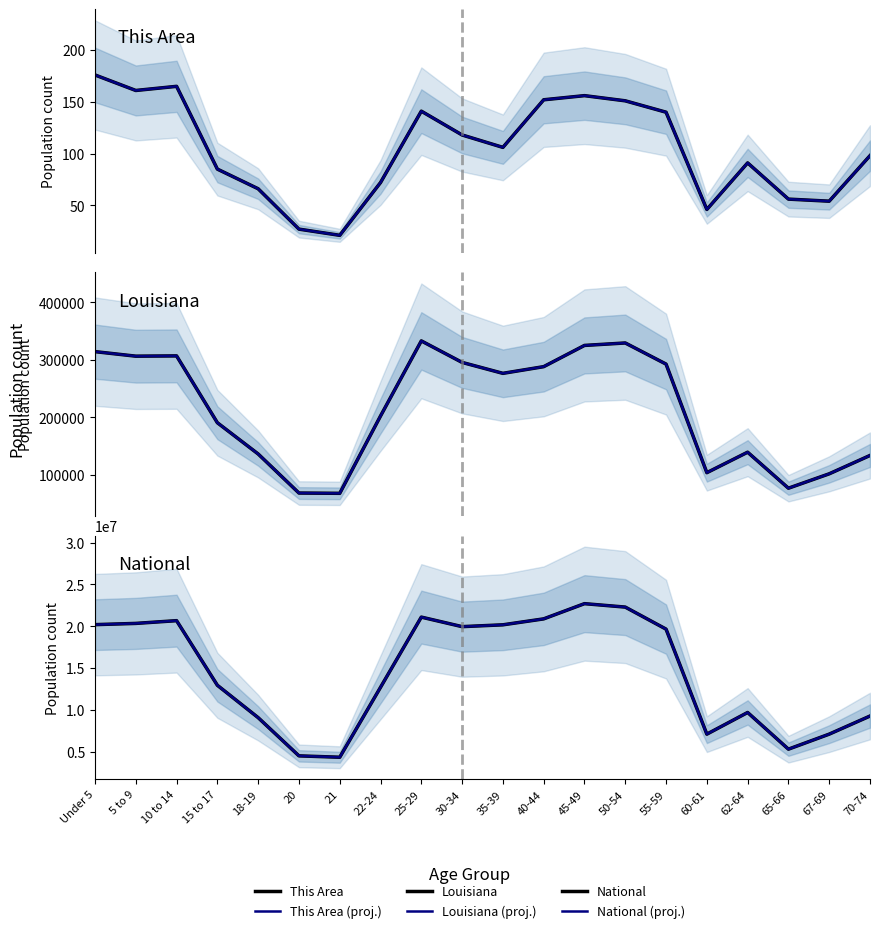

Reading left to right, transcribe all the data shown in this chart.

This Area: 176	161	165	85	66	27	21	72	141	118	106	152	156	151	140	46	91	56	54	98
This Area (proj.): 176	161	165	85	66	27	21	72	141	118	106	152	156	151	140	46	91	56	54	98
Louisiana: 314260	306362	306836	190557	136222	68251	67763	202295	332925	295508	276479	288120	325046	329329	292567	103687	139308	76663	101702	133629
Louisiana (proj.): 314260	306362	306836	190557	136222	68251	67763	202295	332925	295508	276479	288120	325046	329329	292567	103687	139308	76663	101702	133629
National: 20201362	20348657	20677194	12954254	9086089	4519129	4354294	12712576	21101849	19962099	20179642	20890964	22708591	22298125	19664805	7113727	9704197	5319902	7115361	9278166
National (proj.): 20201362	20348657	20677194	12954254	9086089	4519129	4354294	12712576	21101849	19962099	20179642	20890964	22708591	22298125	19664805	7113727	9704197	5319902	7115361	9278166